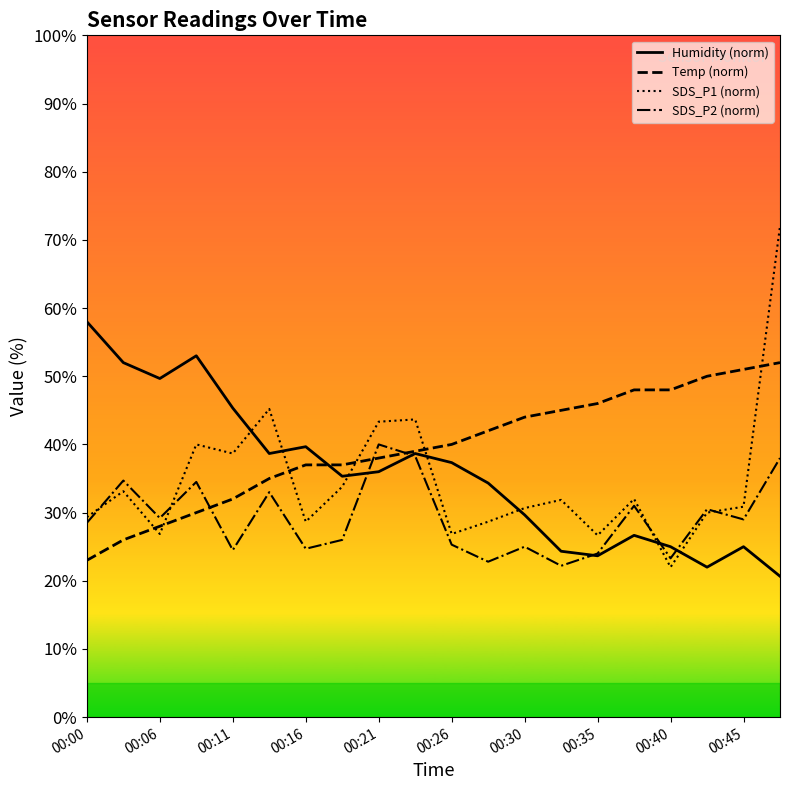

List the series in order of their peak value, lowest first.

SDS_P2 (norm), Temp (norm), Humidity (norm), SDS_P1 (norm)